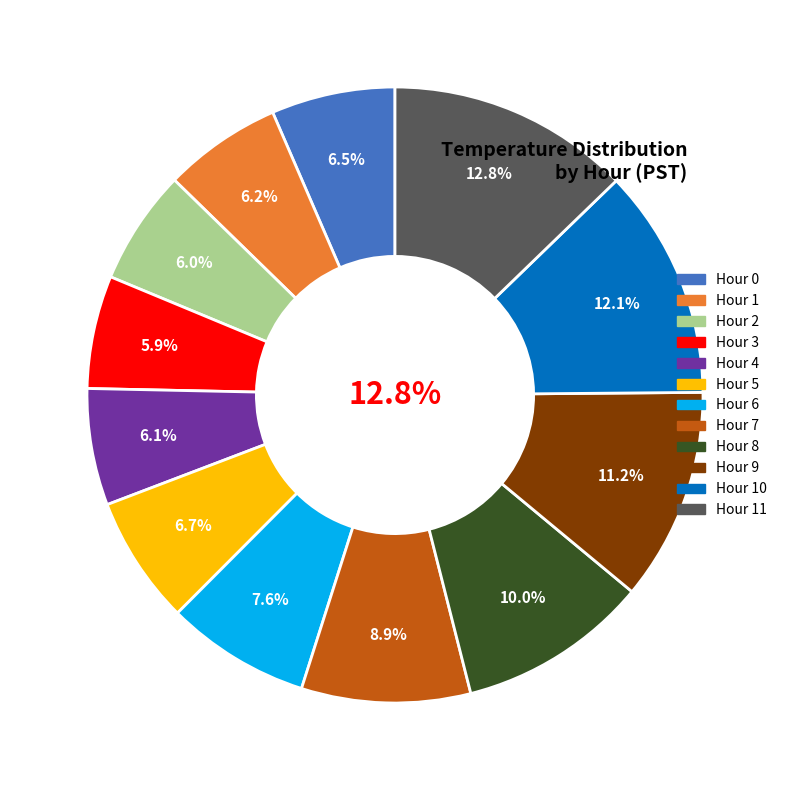

How many slices are in this pie chart?

12